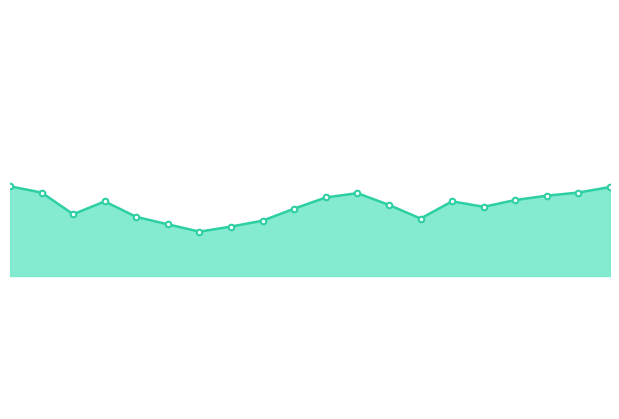

At which category does the data reach its first local peak?

01:19